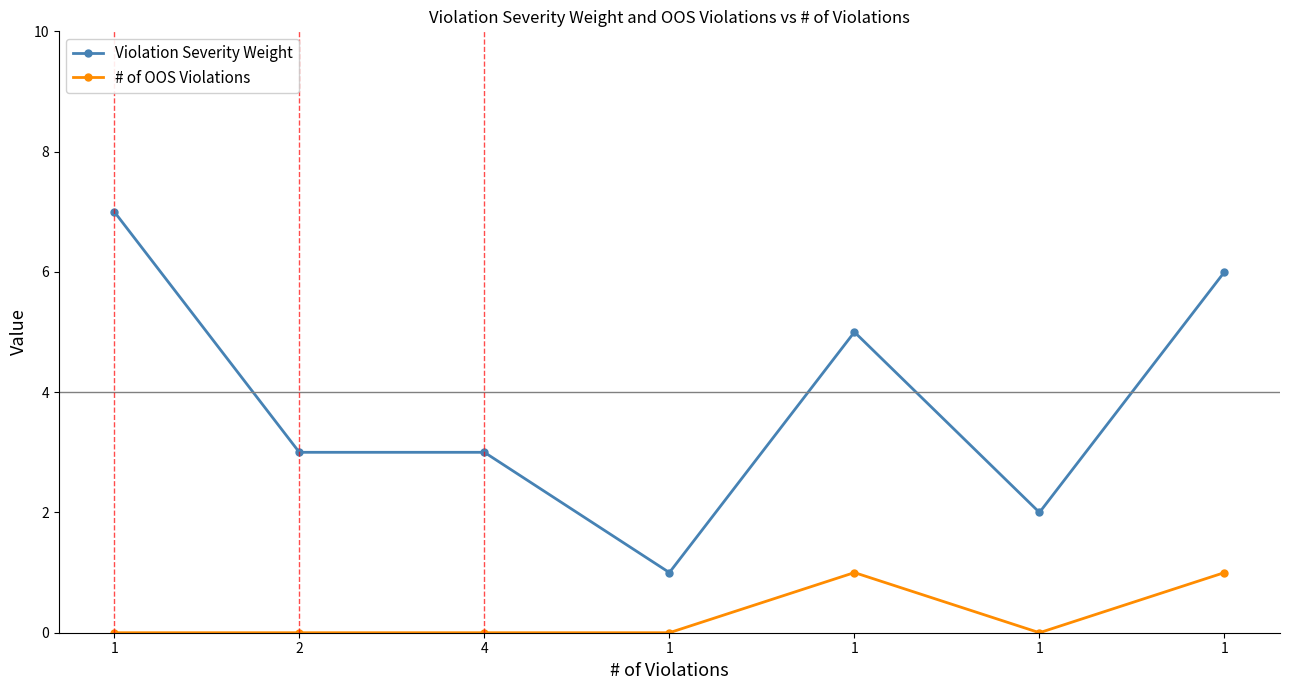

How many data points does each series have?

7